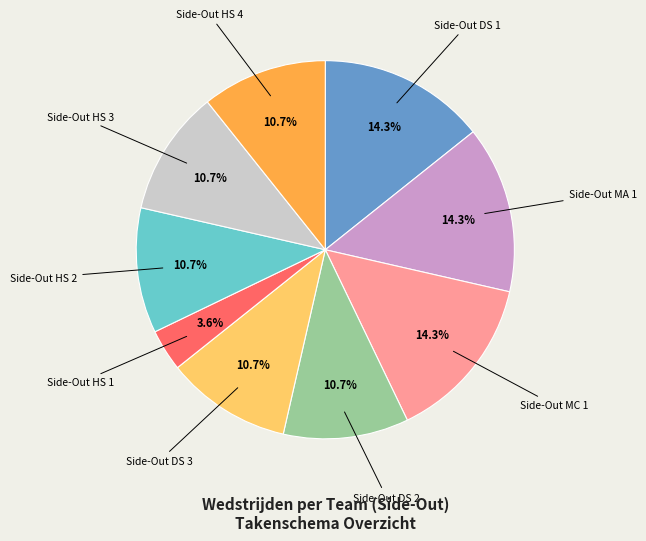

How many segments does this pie chart have?

9